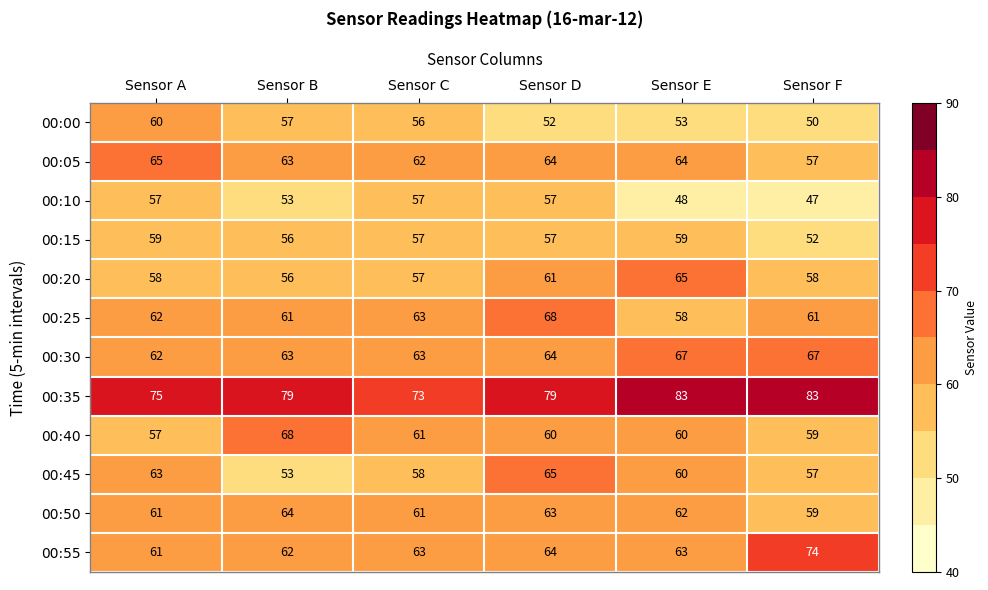

Read the 00:40 value at Sensor D, to the nearest 5.

60